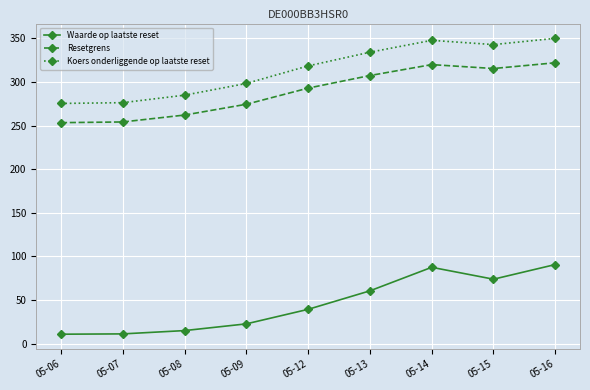

What is the difference between the maximum and minimum values in the Waarde op laatste reset series?

79.9